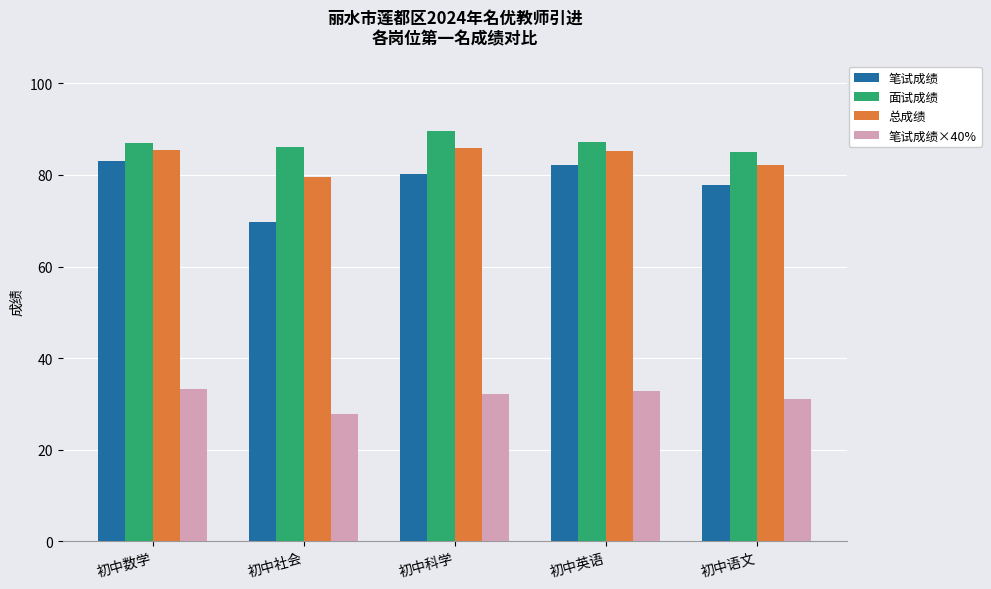

How many distinct data groups are displayed?

4